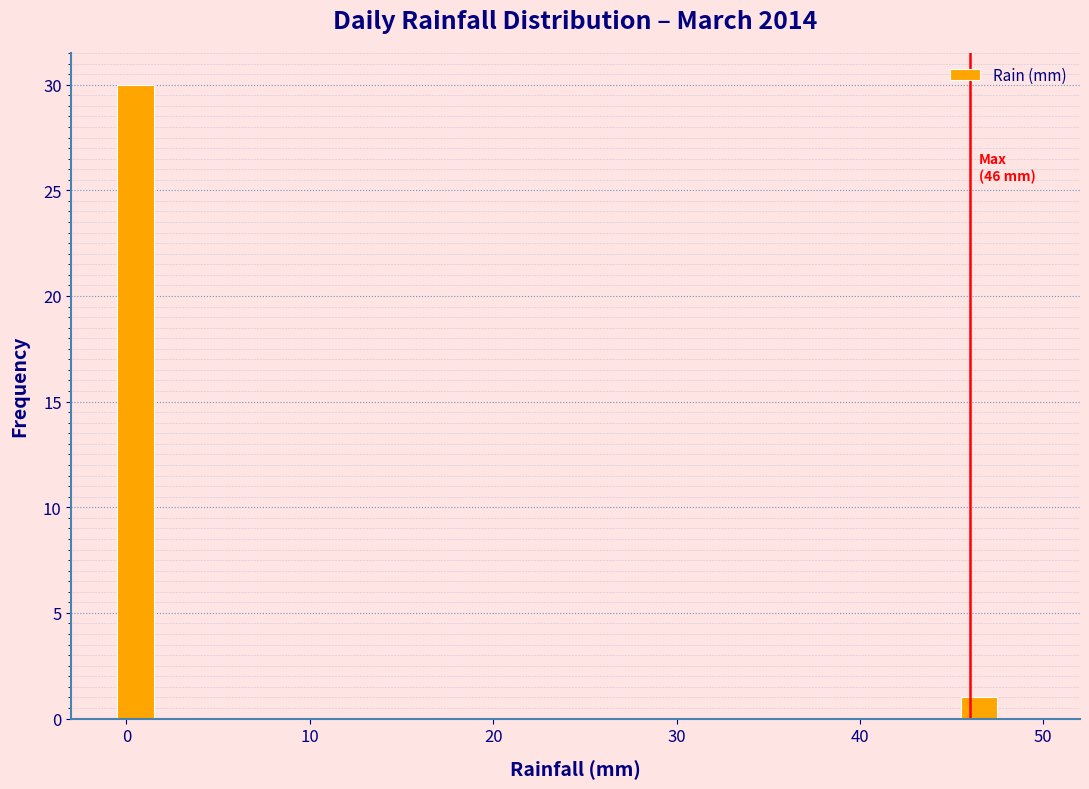

Read against the x-axis, roughly where is the centre of the tallest bar?

1